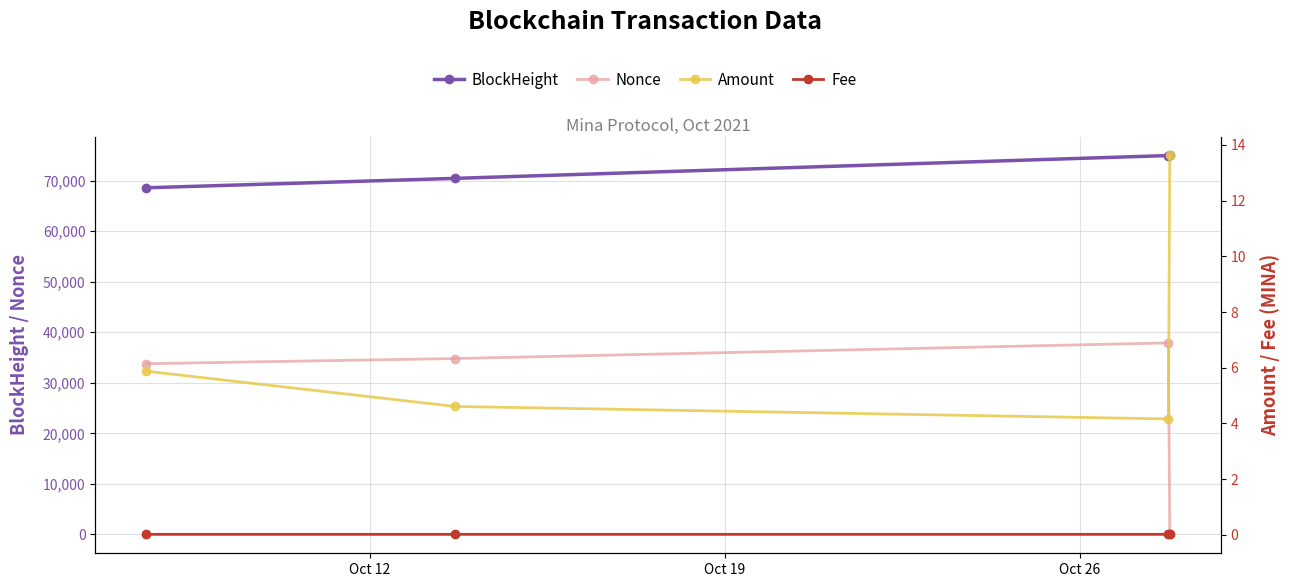

What is the label of the 4th point from the right?

Oct 12